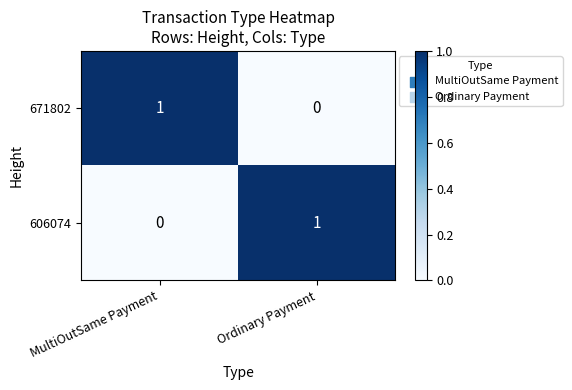

What is the difference between the highest and lowest values at MultiOutSame Payment?

1